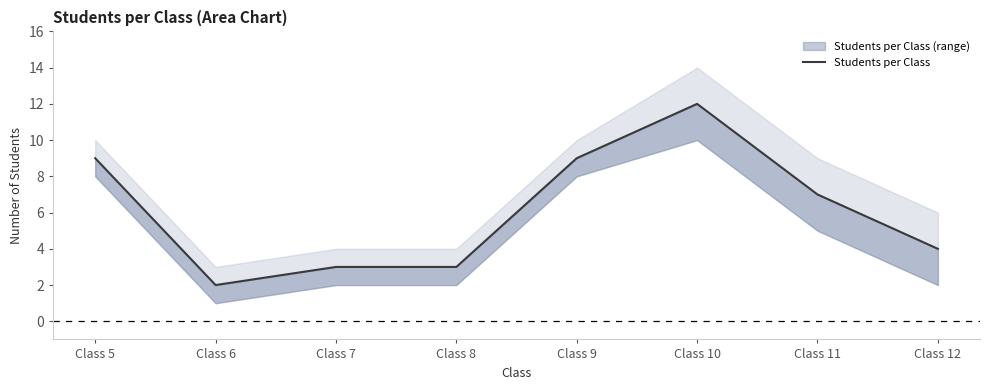

At which category does the data reach its first local peak?

Class 10